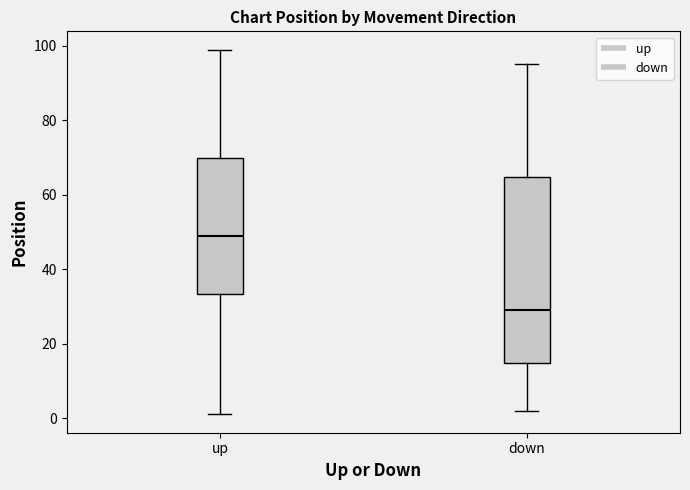

Where is the upper edge of the box for up on the y-axis? The values are not printed on the chart, so give them approximately, as read against the axis.

70